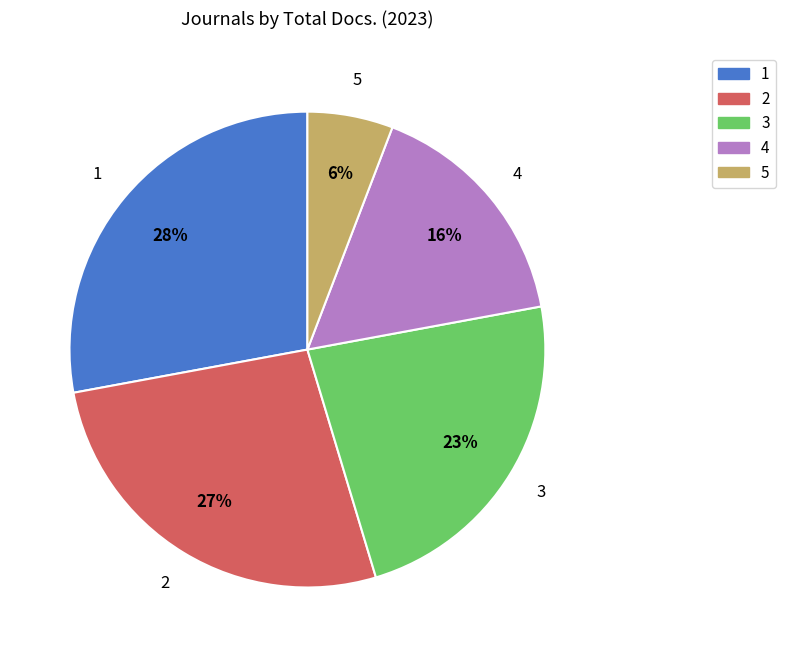

Is the sum of 4 and 1 greater than half?

No